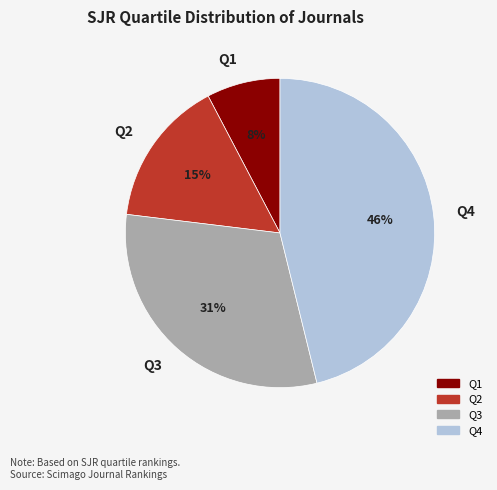

Does any single category account for the majority?

No